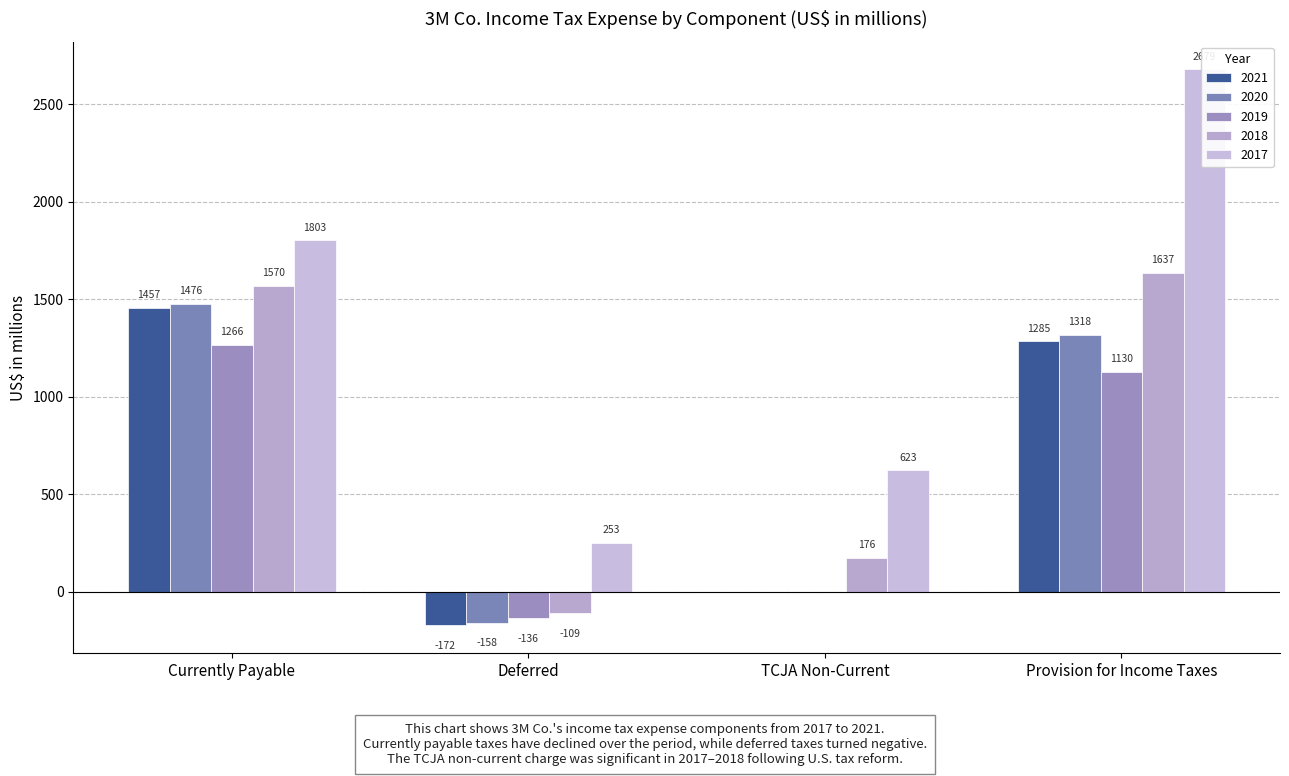

What is the difference between the highest and lowest values at Deferred?

425